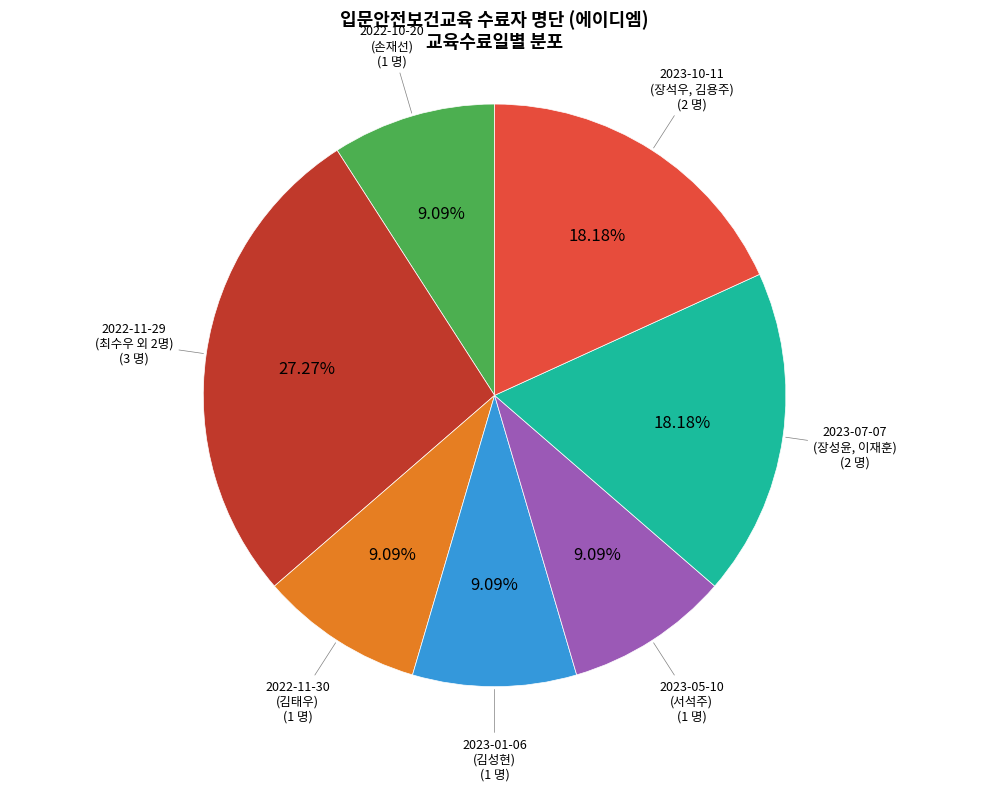

Approximately how many times larger is the value at 2023-10-11 (장석우, 김용주) compared to 2022-11-30 (김태우)?

2.0